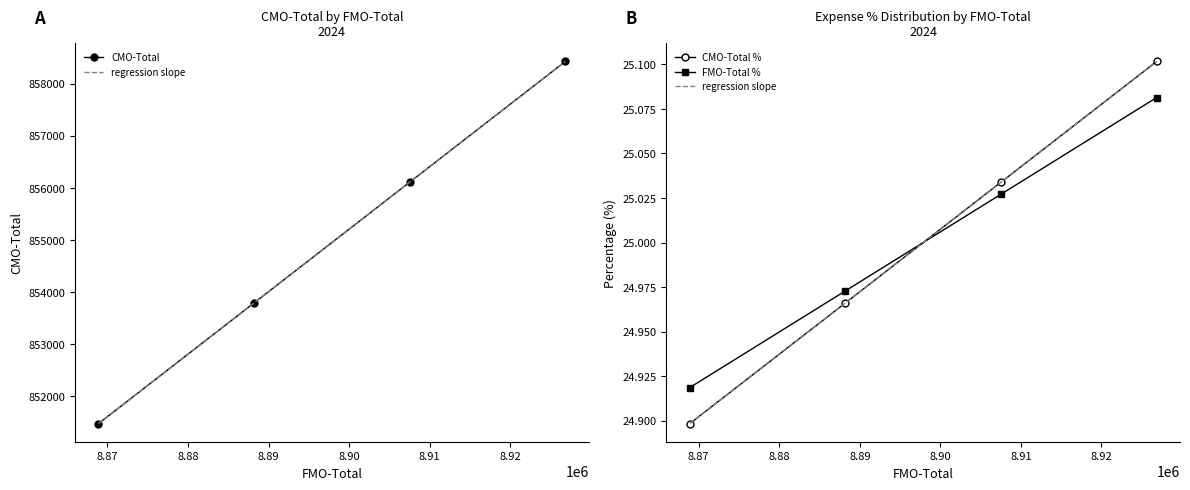

How many categories are shown in the chart?

4